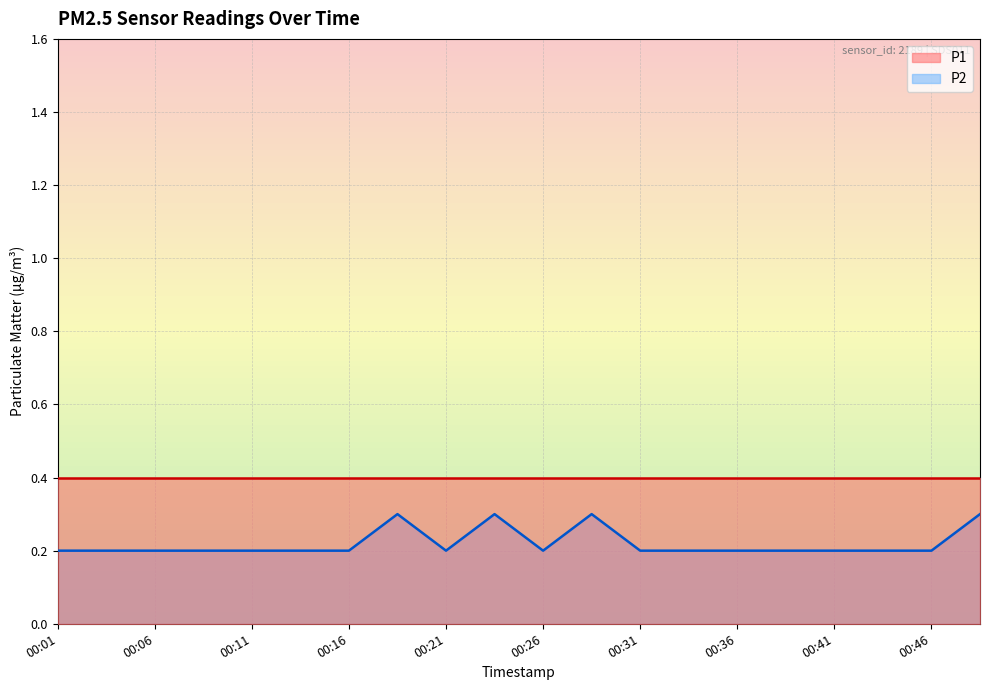

Which label corresponds to the largest value in the chart?

00:19